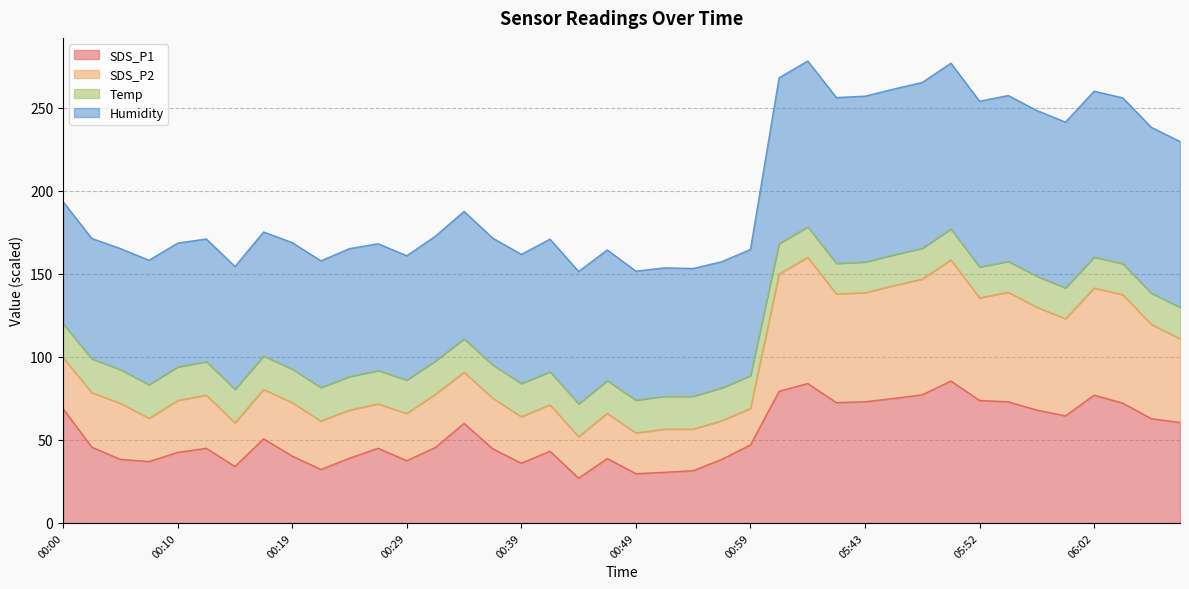

At which label is SDS_P1 closest to 56?

00:34